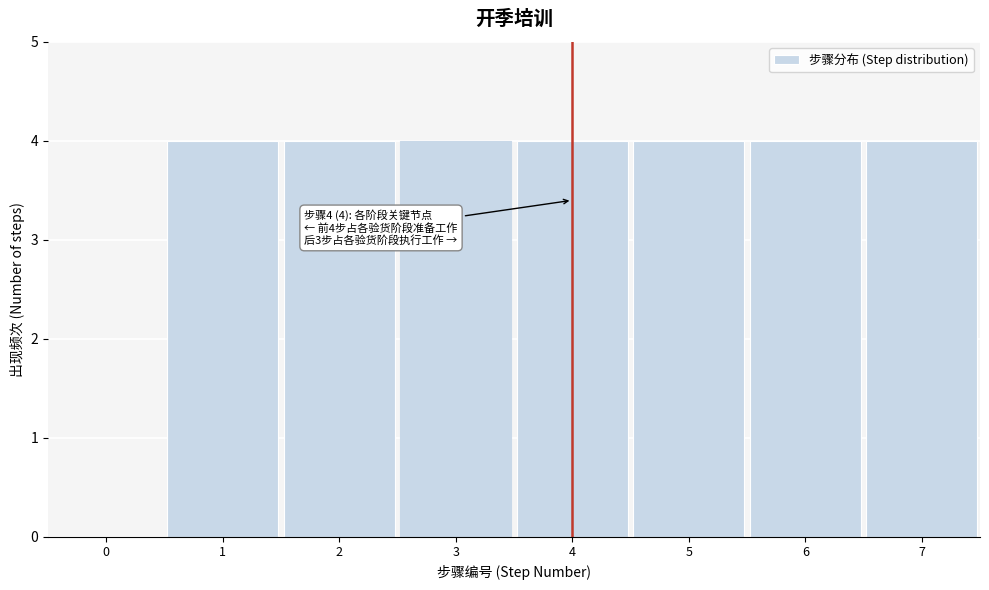

Reading left to right, extract all data points from this chart.

0=0	1=4	2=4	3=4	4=4	5=4	6=4	7=4